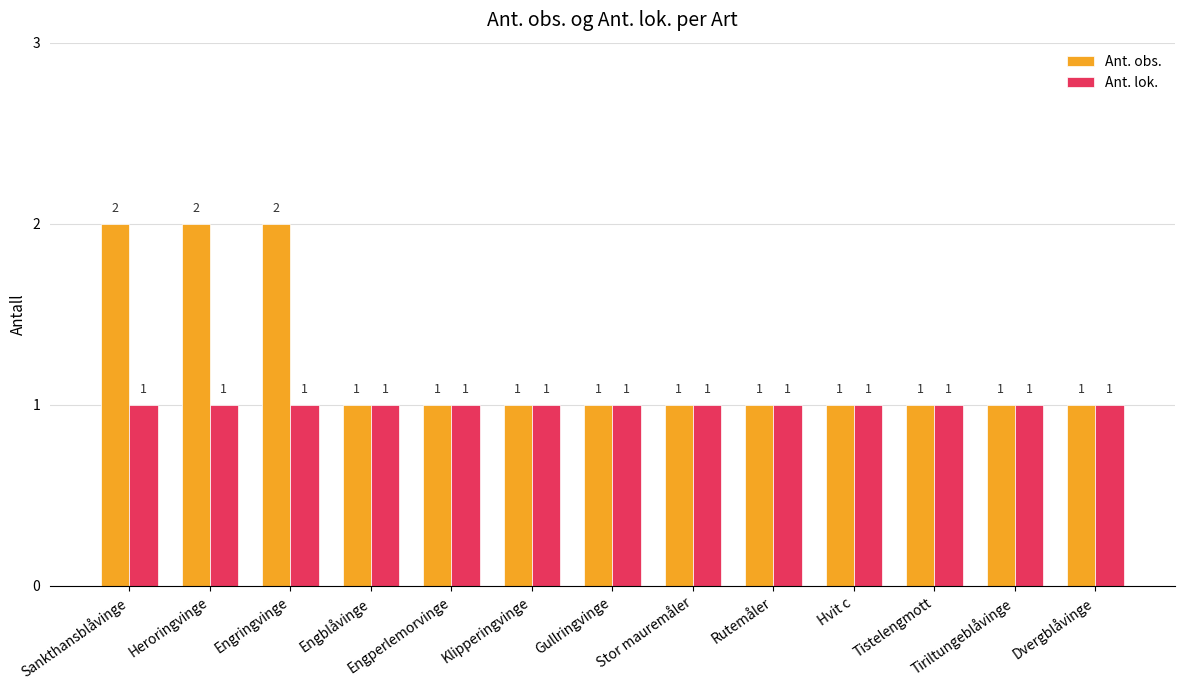

What is the total value across all series at Engringvinge?

3